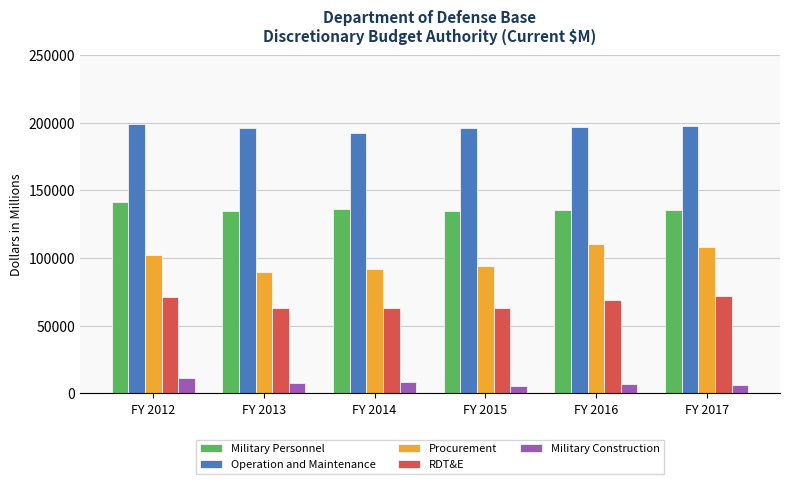

What is the difference between the highest and lowest values at FY 2013?

188038